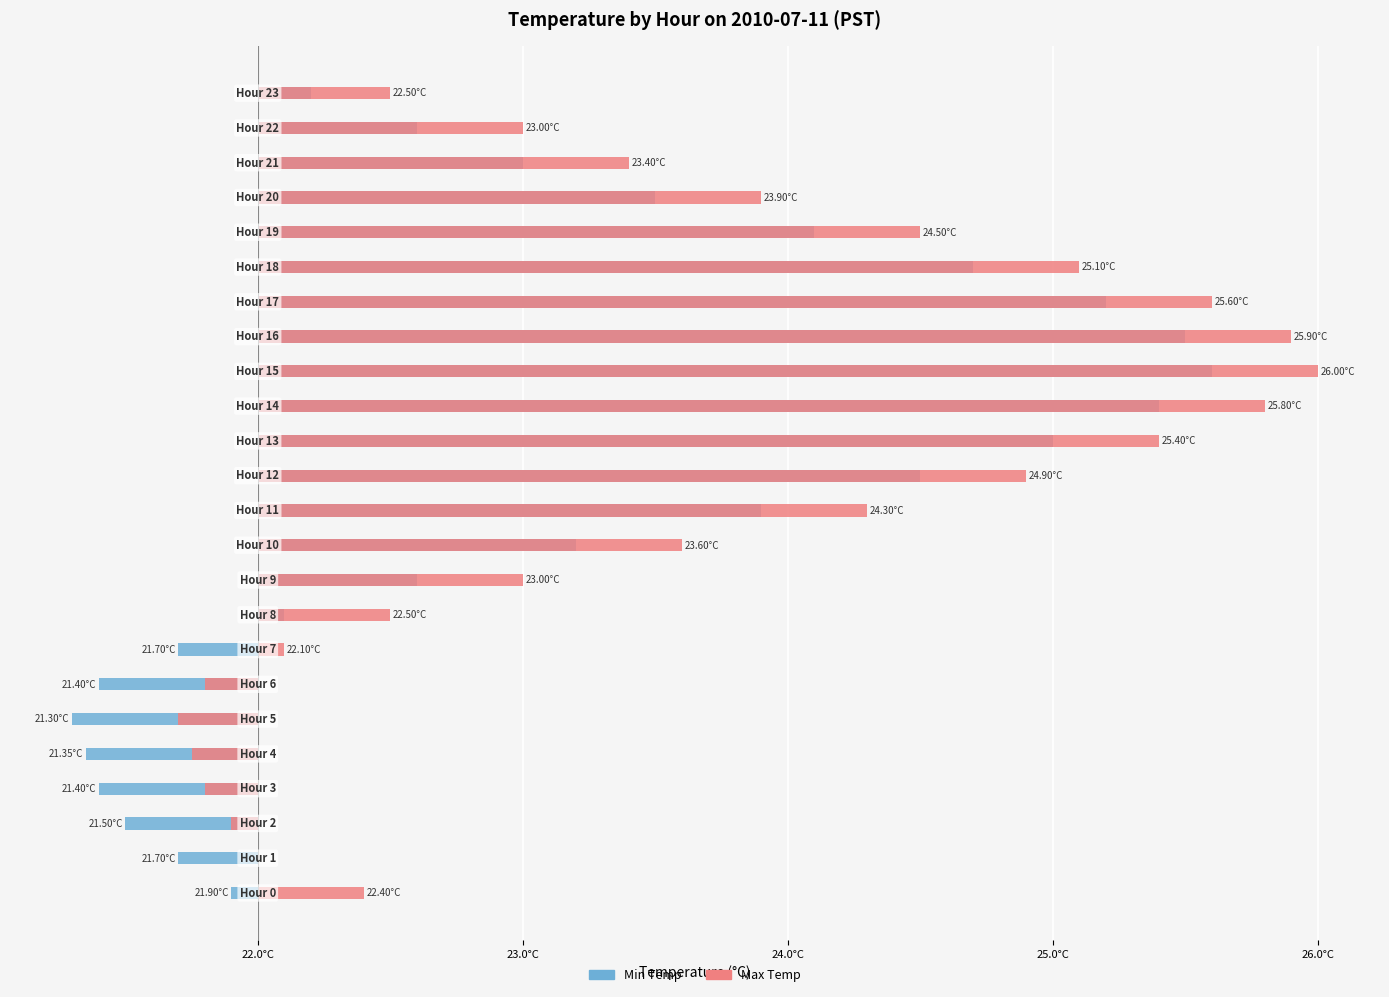

At 9, list the series in order from largest to smallest.

Max Temp, Min Temp